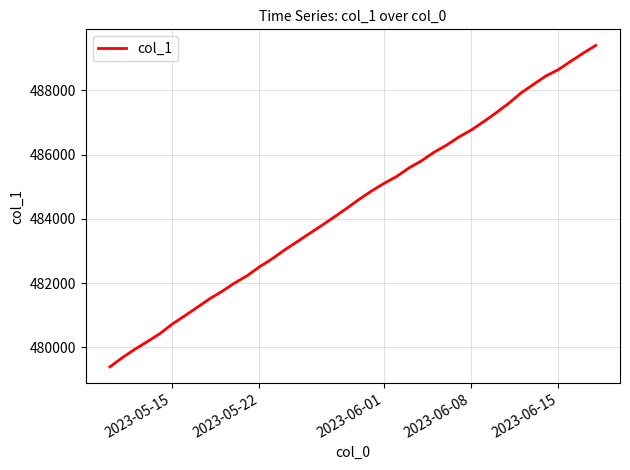

What is the difference between the maximum and minimum values?

10007.2